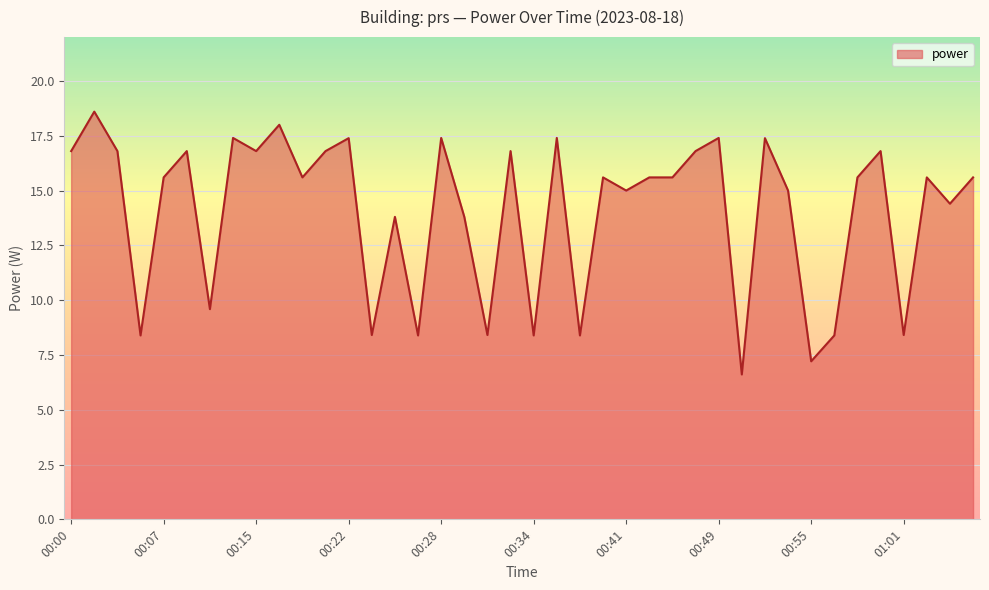

What is the minimum value shown in the chart?

6.6